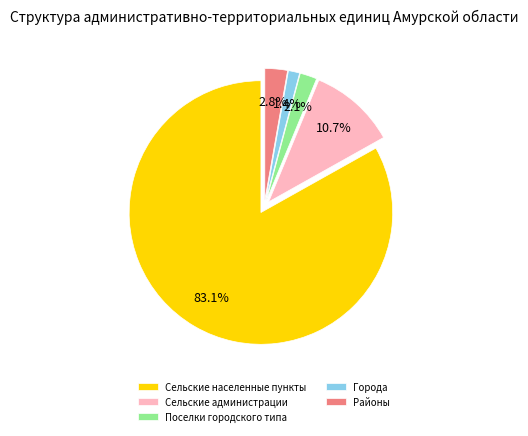

Rank the categories by value from lowest to highest.

Города, Поселки городского типа, Районы, Сельские администрации, Сельские населенные пункты